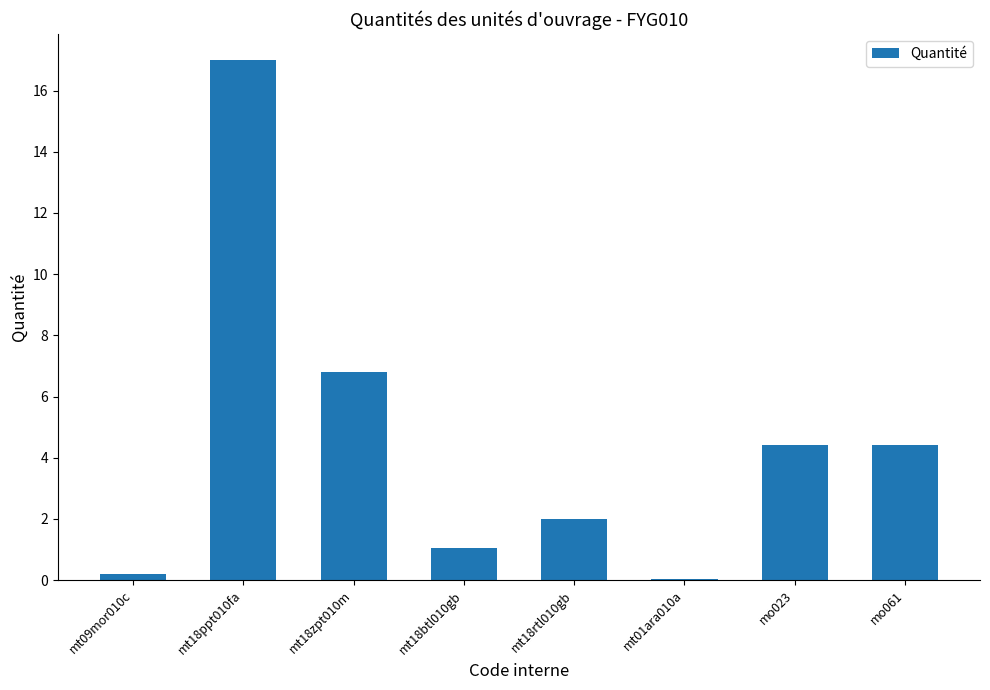

Are the bars horizontal?

No